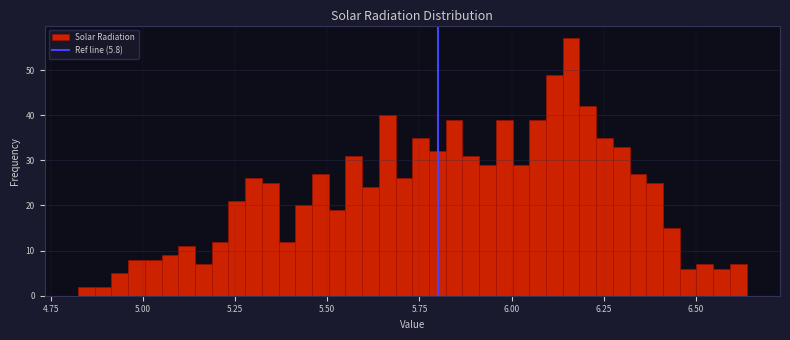

Read against the x-axis, roughly where is the centre of the tallest bar?

6.15